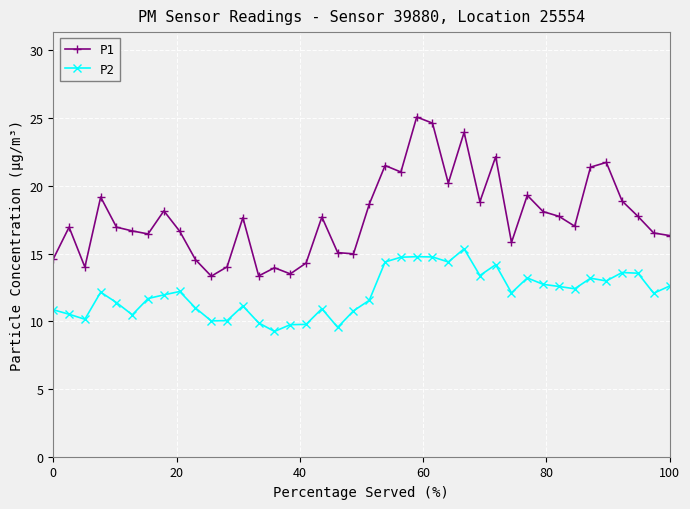

Which series has the largest range (max minus min)?

P1